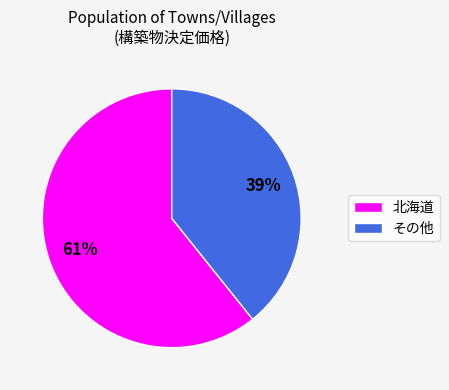

To the nearest percent, what is the difference between the 北海道 and その他 slice percentages?

22%